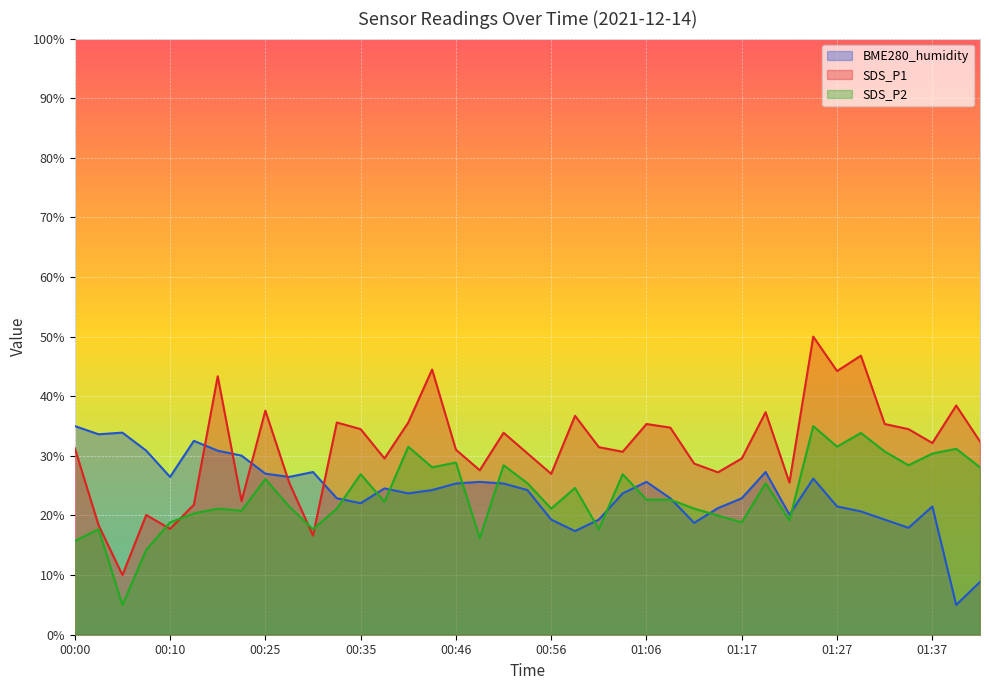

At which category does SDS_P2 reach its first local valley?

00:05